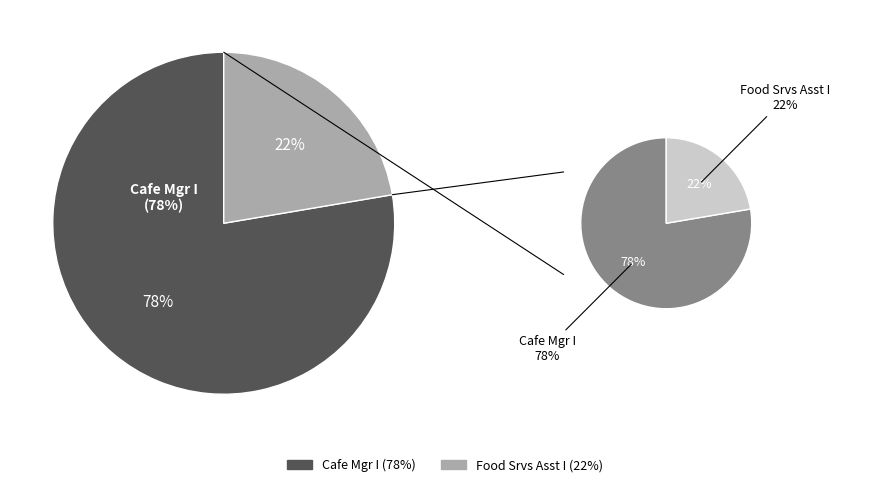

Which slice is the largest?

Cafe Mgr I